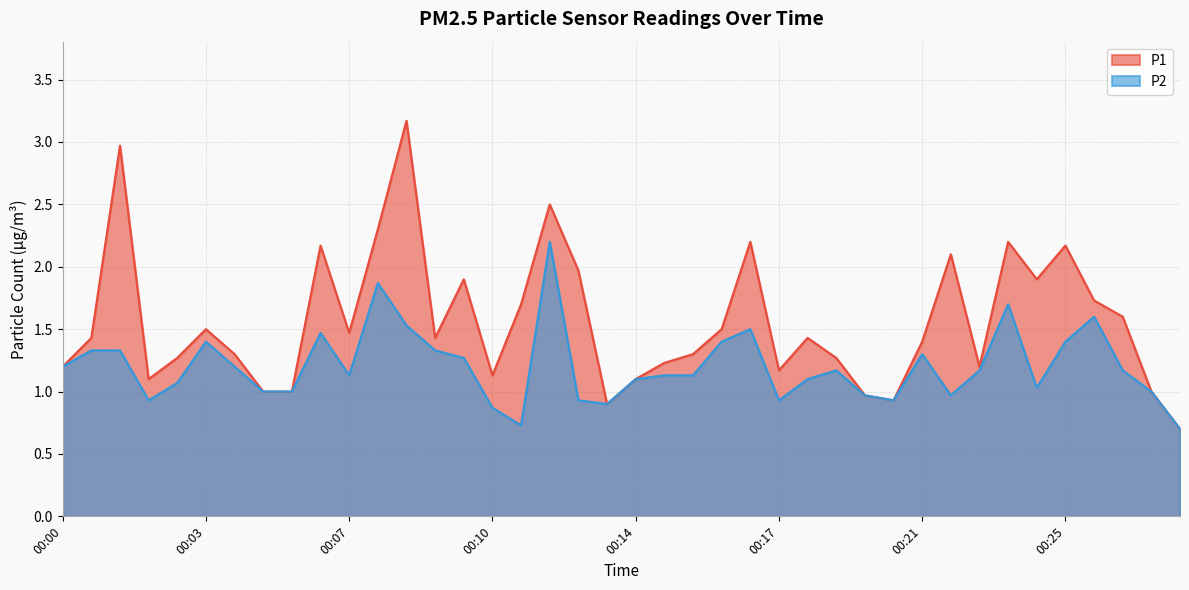

What is the difference between the maximum and minimum values in the P1 series?

2.5